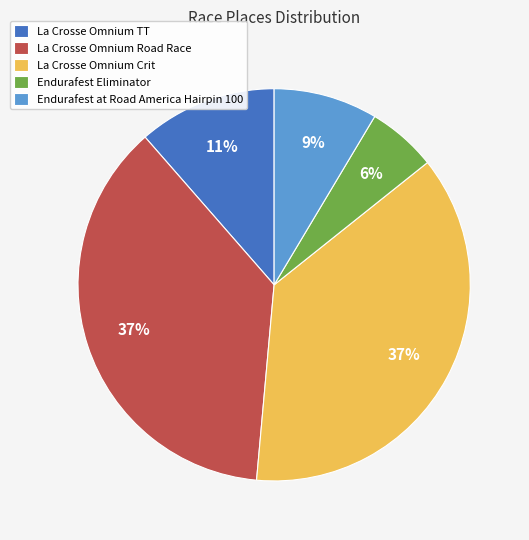

Do La Crosse Omnium Road Race and Endurafest Eliminator together represent more than half of the pie?

No